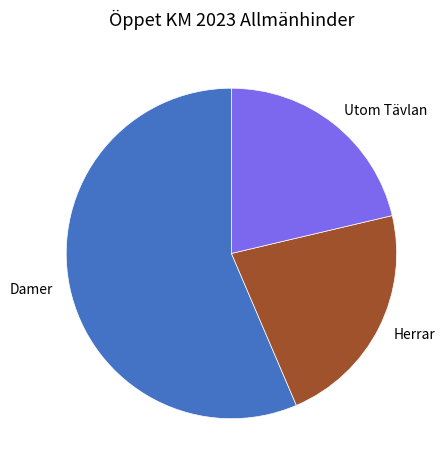

Does any single category account for the majority?

Yes